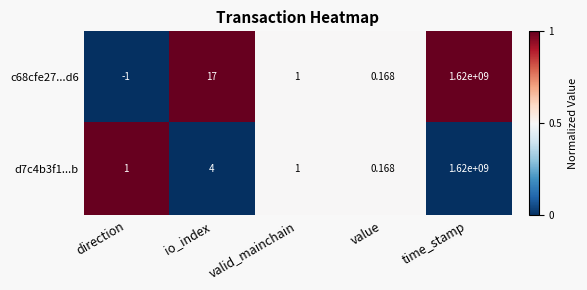

Where is c68cfe27...d6 nearest to the value 809999999?

io_index